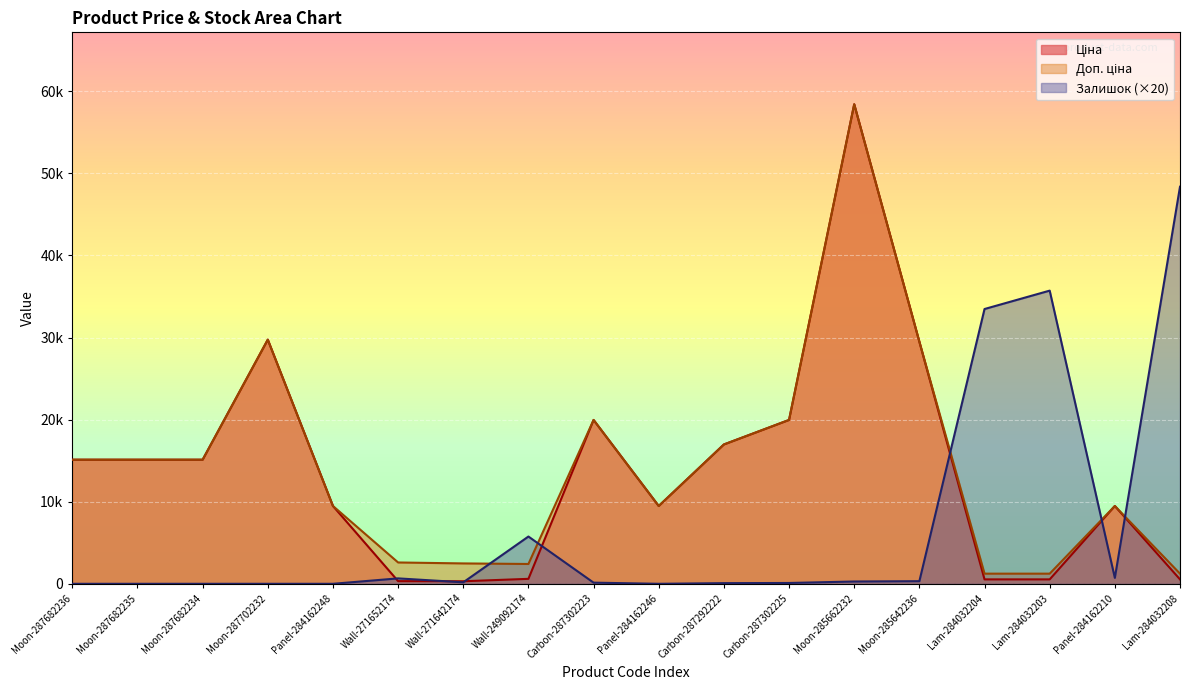

How many values in the Залишок series are below 180?

9